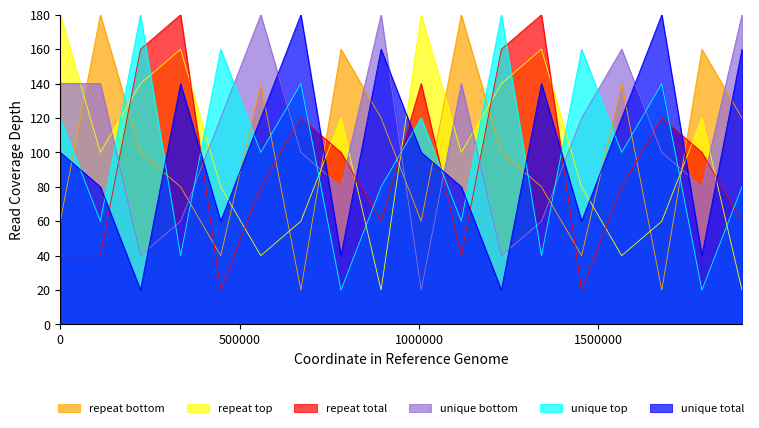

True or false: repeat bottom and unique top cross at least once.

True